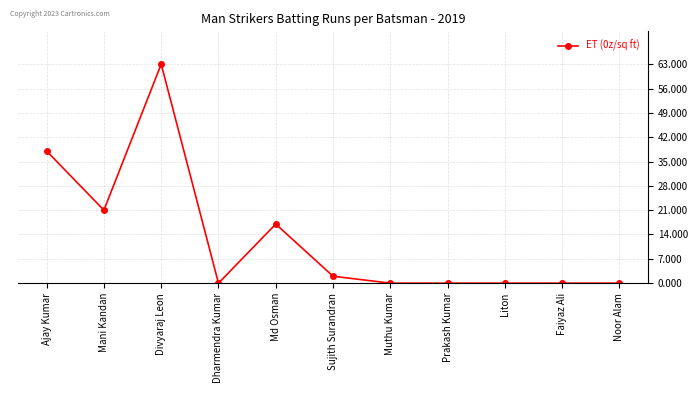

Which category has the highest value across all series?

Divyaraj Leon